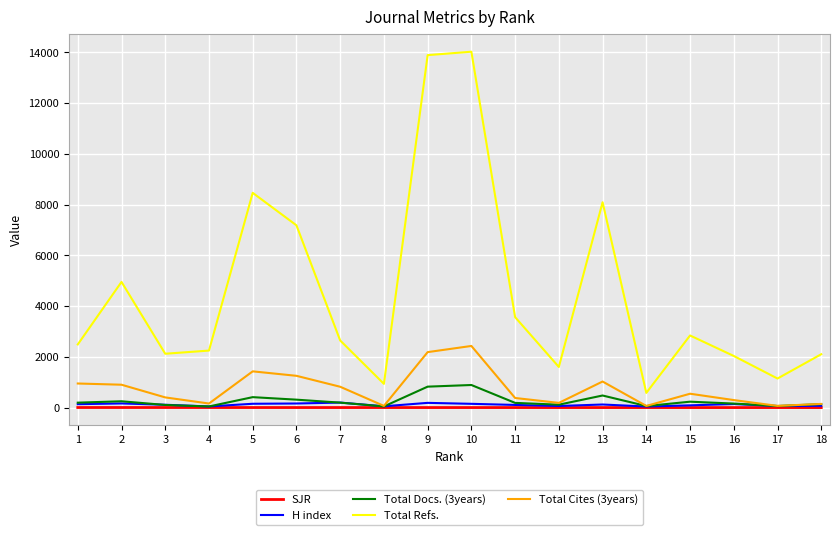

Which series has the largest total across all categories?

Total Refs.